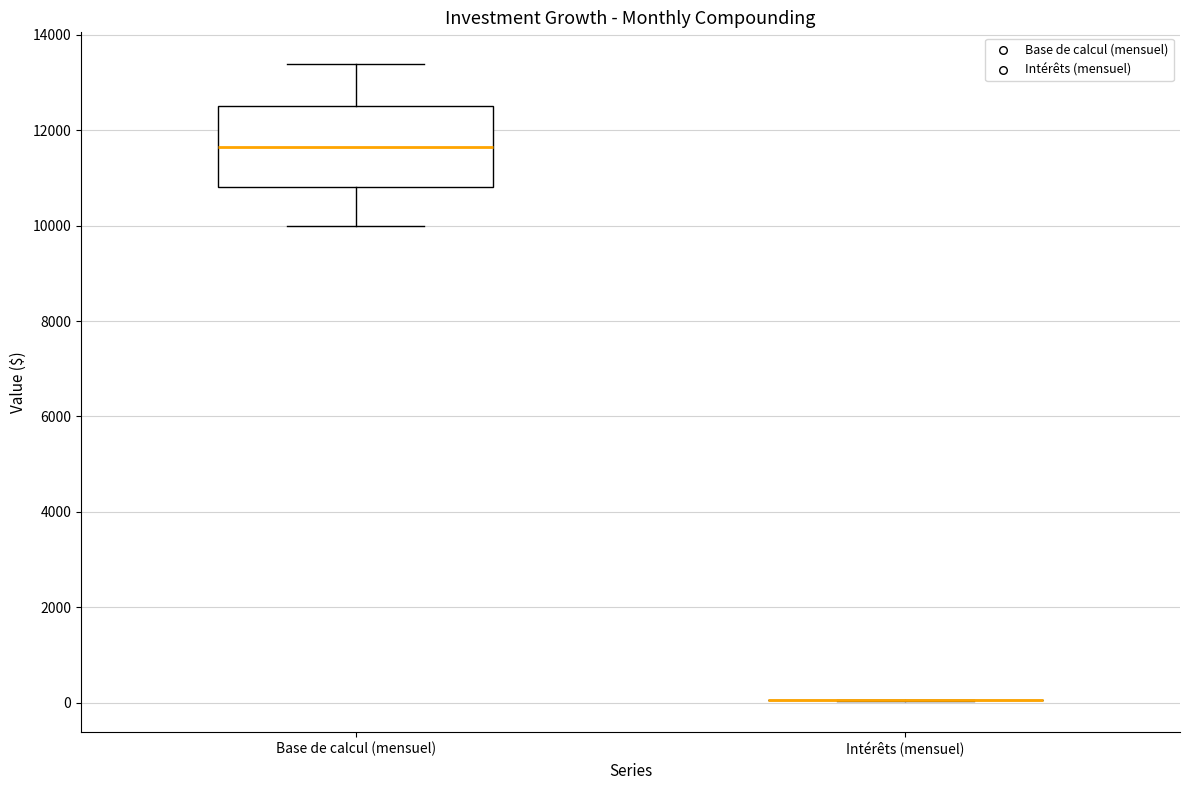

Where is the lower edge of the box for Base de calcul (mensuel) on the y-axis? The values are not printed on the chart, so give them approximately, as read against the axis.

10800